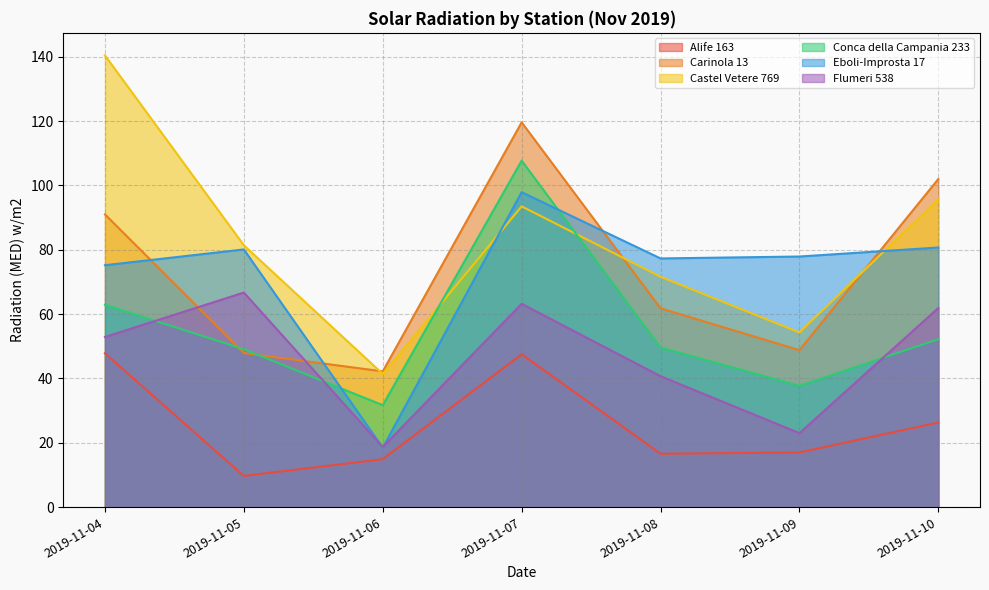

What is the difference between the highest and lowest values at 2019-11-09?

60.9